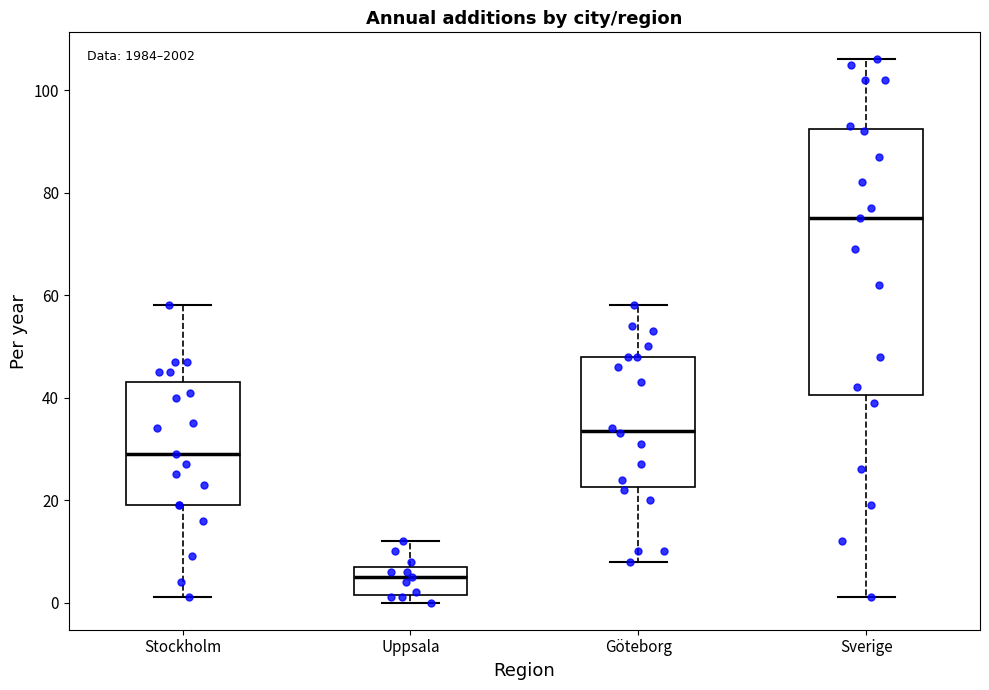

Comparing the boxes themselves (not the whiskers), which one is the tallest?

Sverige